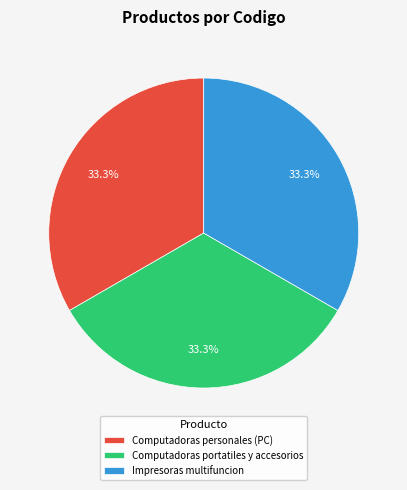

To the nearest percent, what is the combined percentage of Computadoras personales (PC) and Impresoras multifuncion?

67%